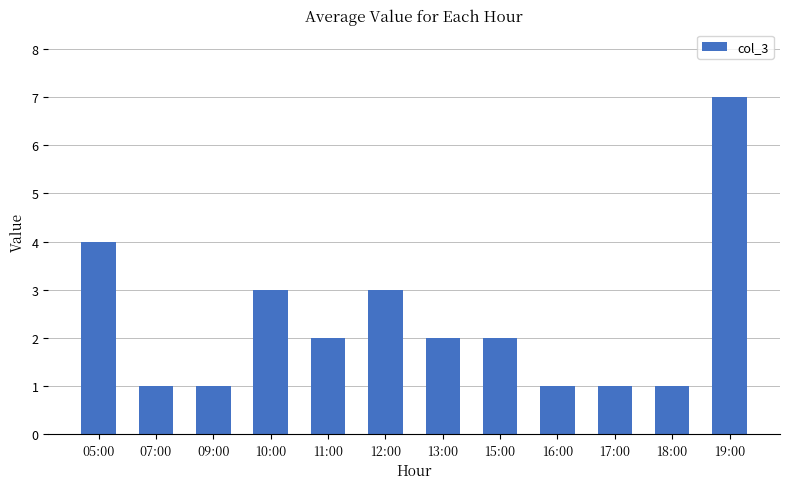

True or false: the data shows 1 at 16:00.

True